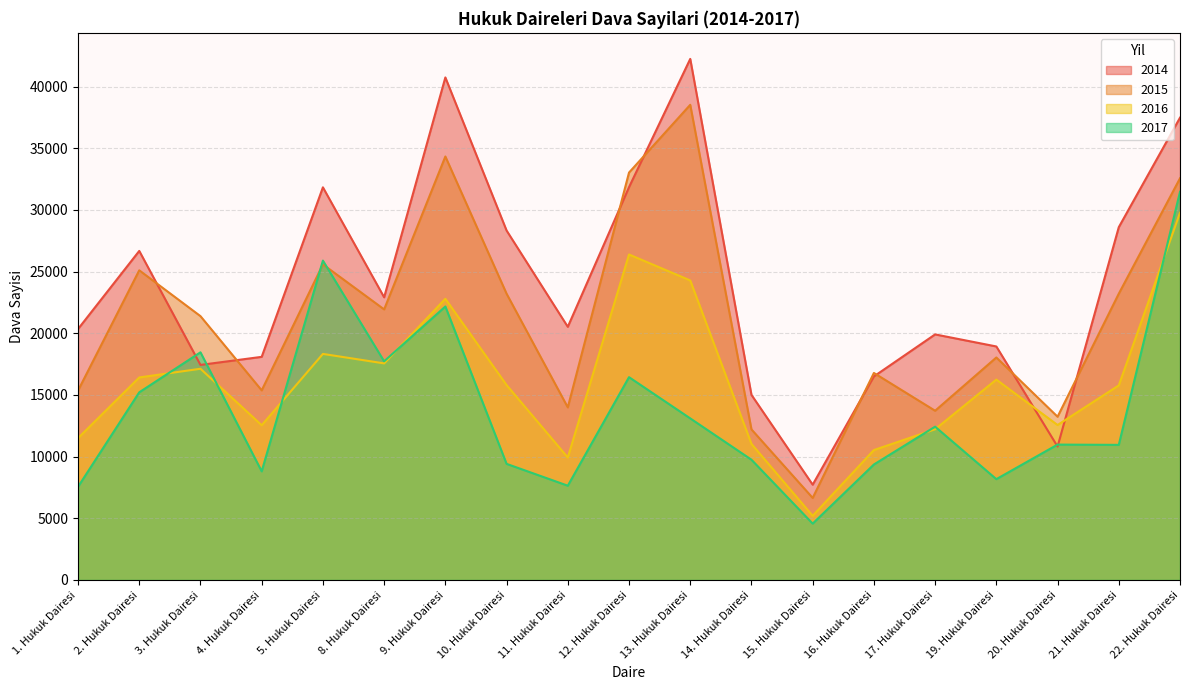

Does the chart display data point markers on the line(s)?

No